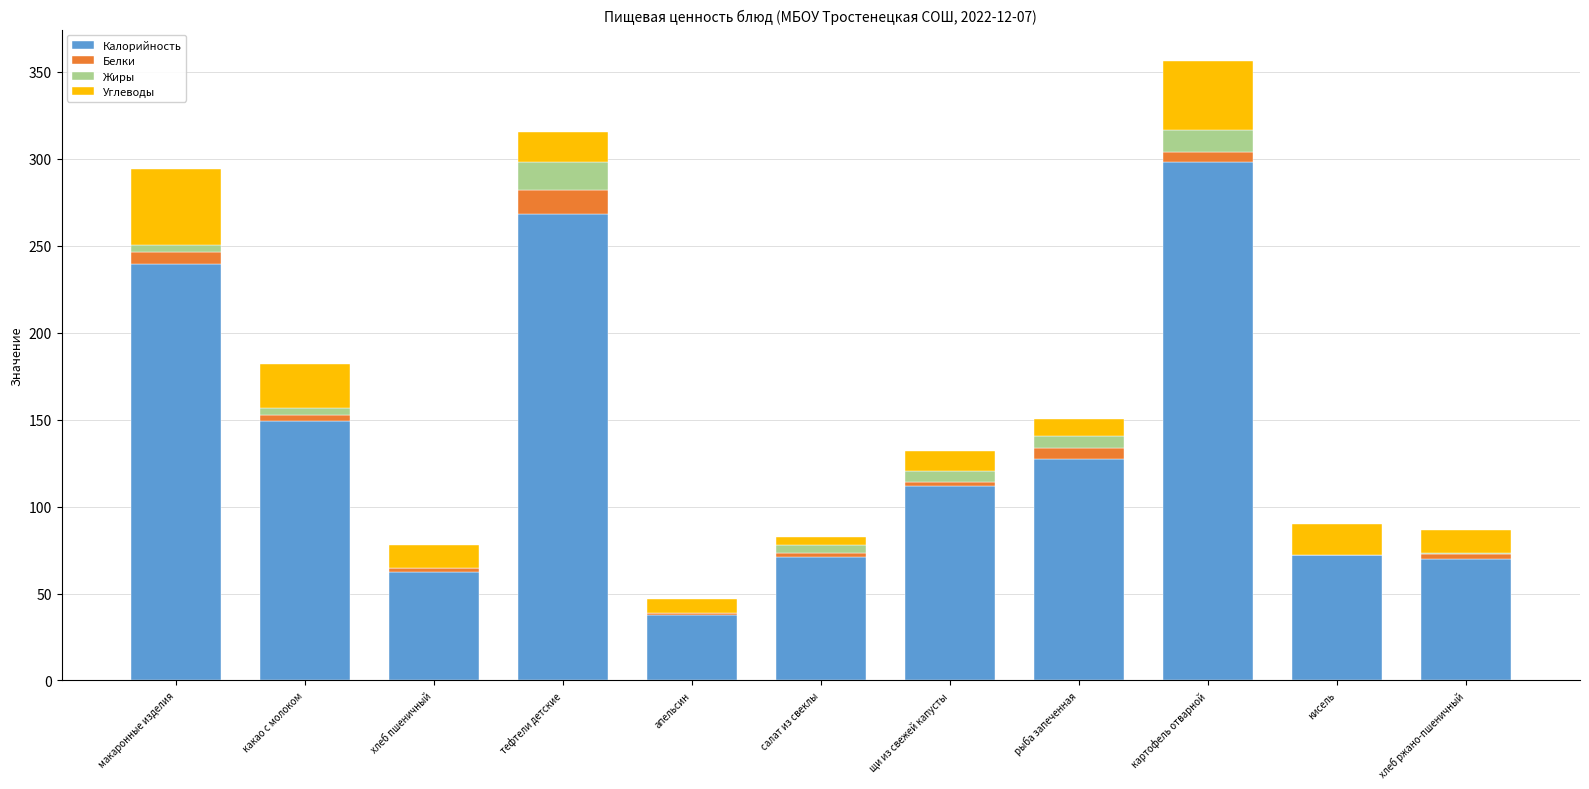

What are all the series names shown in the legend?

Калорийность, Белки, Жиры, Углеводы